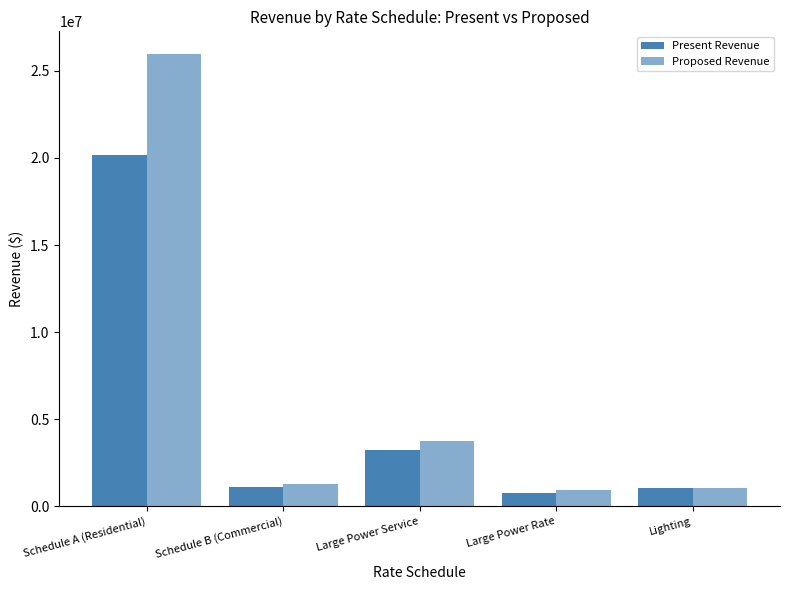

Where is Proposed Revenue nearest to the value 13442732?

Large Power Service